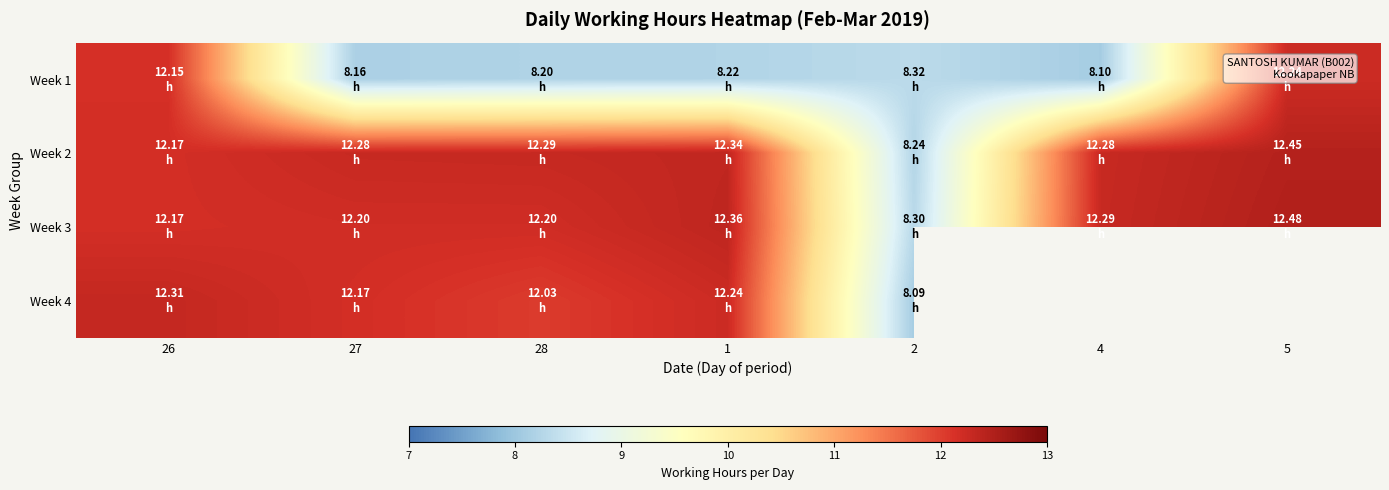

At which label is Week 4 closest to 10?

2